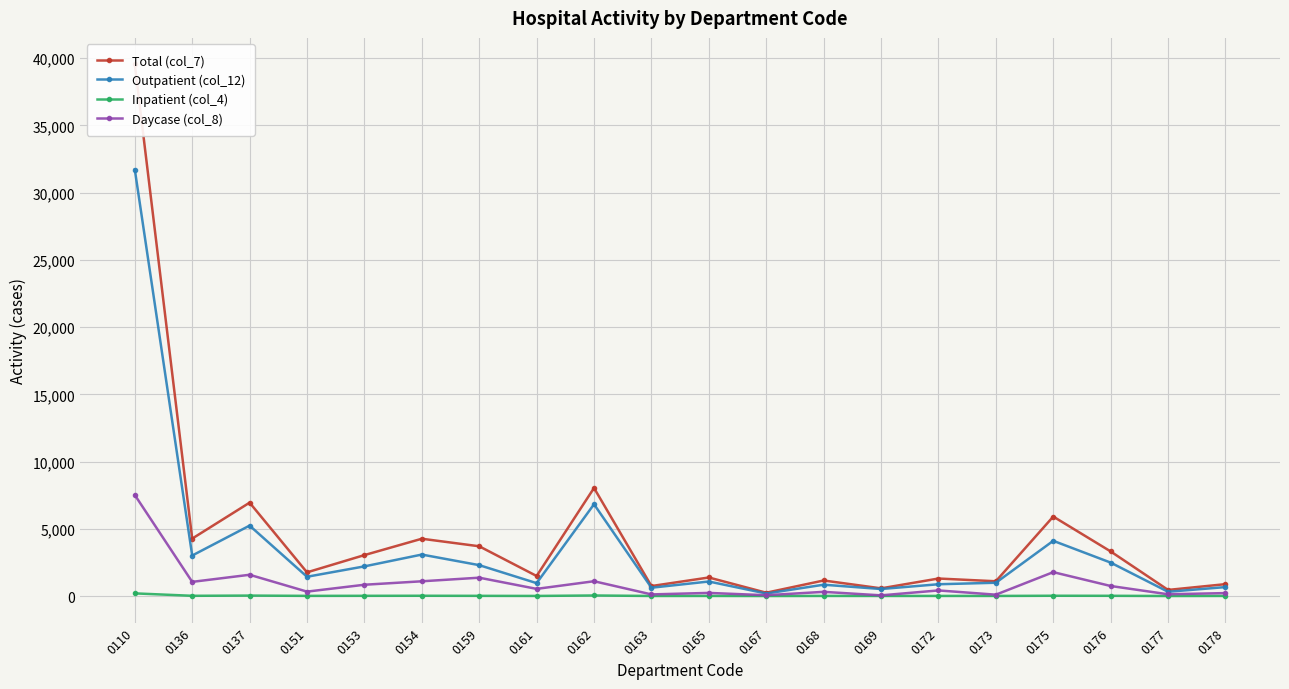

How many interior local peaks does the Total (col_7) series have?

7